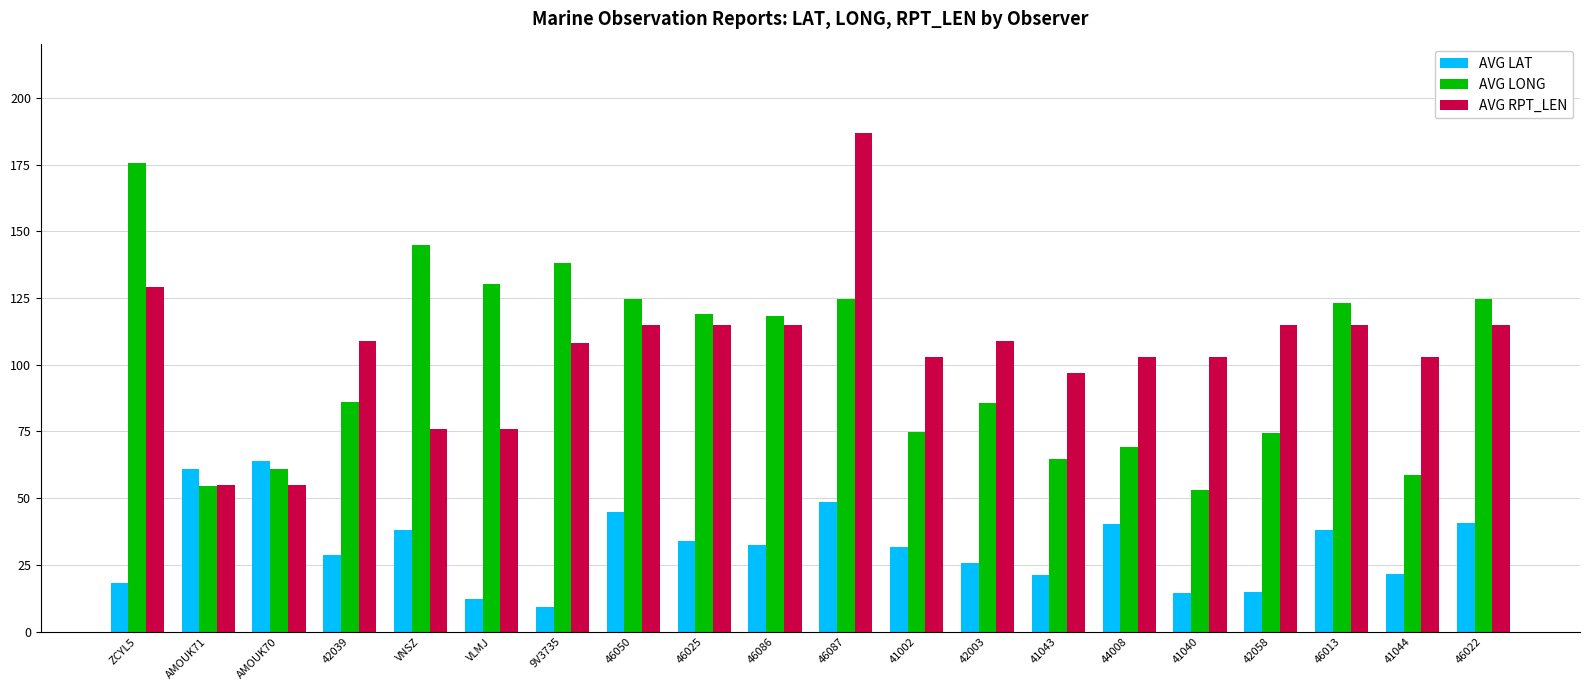

Rank the series at 46022 from lowest to highest value.

AVG LAT, AVG RPT_LEN, AVG LONG